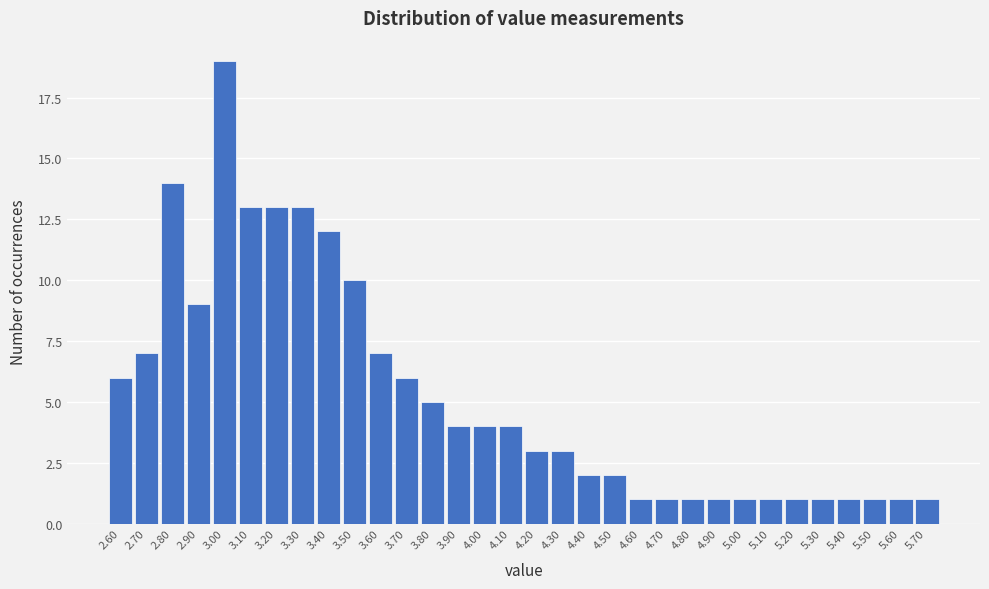

How tall is the bar that spans 4.75 to 4.85 on the x-axis? The values are not printed on the chart, so give them approximately, as read against the axis.

1